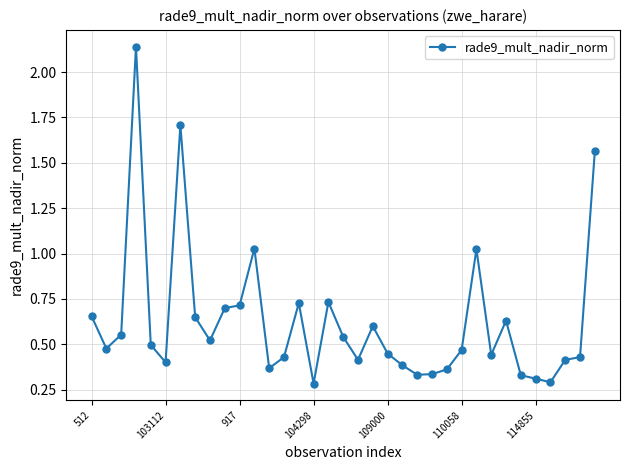

True or false: there are more than 1 points higher than both neighbors.

True